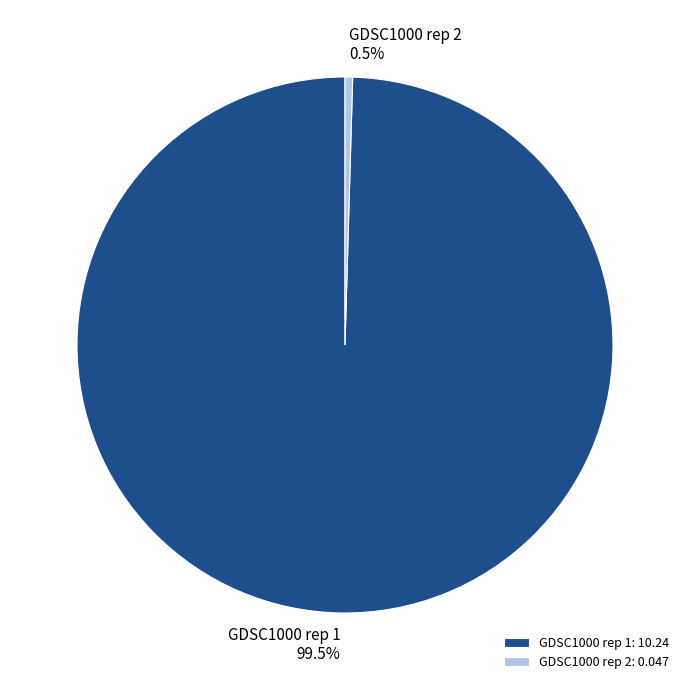

Is GDSC1000 rep 1 the majority of the pie?

Yes